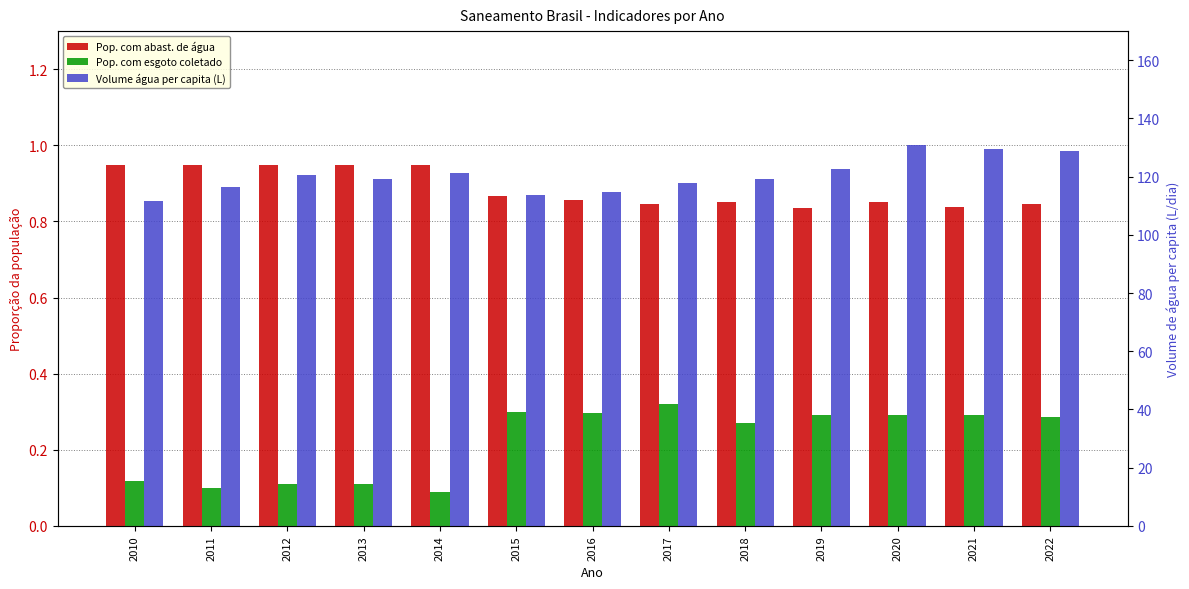

Reading right to left, what are all the values shown in this chart?

Pop. com abast. de água: 2022=0.8	2021=0.8	2020=0.8	2019=0.8	2018=0.8	2017=0.8	2016=0.9	2015=0.9	2014=0.9	2013=0.9	2012=0.9	2011=0.9	2010=0.9
Pop. com esgoto coletado: 2022=0.3	2021=0.3	2020=0.3	2019=0.3	2018=0.3	2017=0.3	2016=0.3	2015=0.3	2014=0.1	2013=0.1	2012=0.1	2011=0.1	2010=0.1
Volume água per capita (L): 2022=128.9	2021=129.3	2020=130.9	2019=122.7	2018=119.1	2017=117.9	2016=114.7	2015=113.7	2014=121.3	2013=119.1	2012=120.4	2011=116.4	2010=111.8